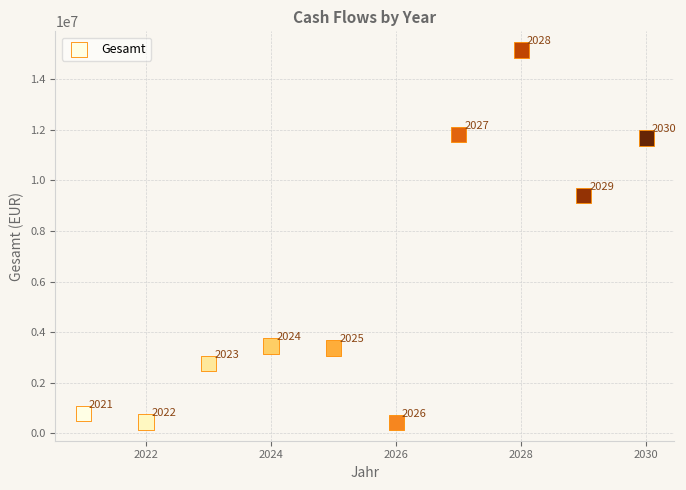

What Y value in the scatter plot is closest to 7802006?

9395337.0